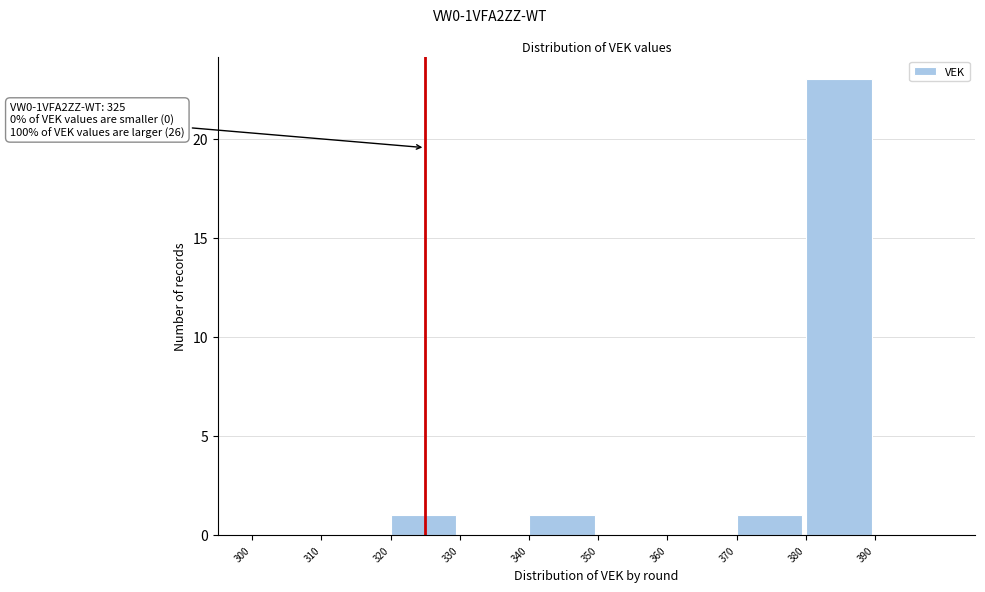

Over which range of the x-axis is the bar tallest?

380 to 390